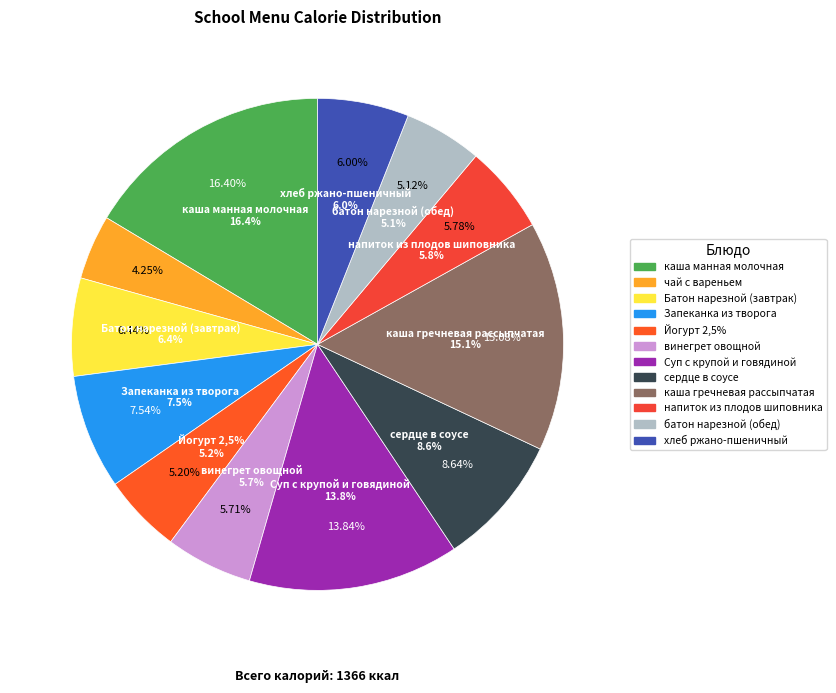

To the nearest percent, what is the average slice percentage?

8%